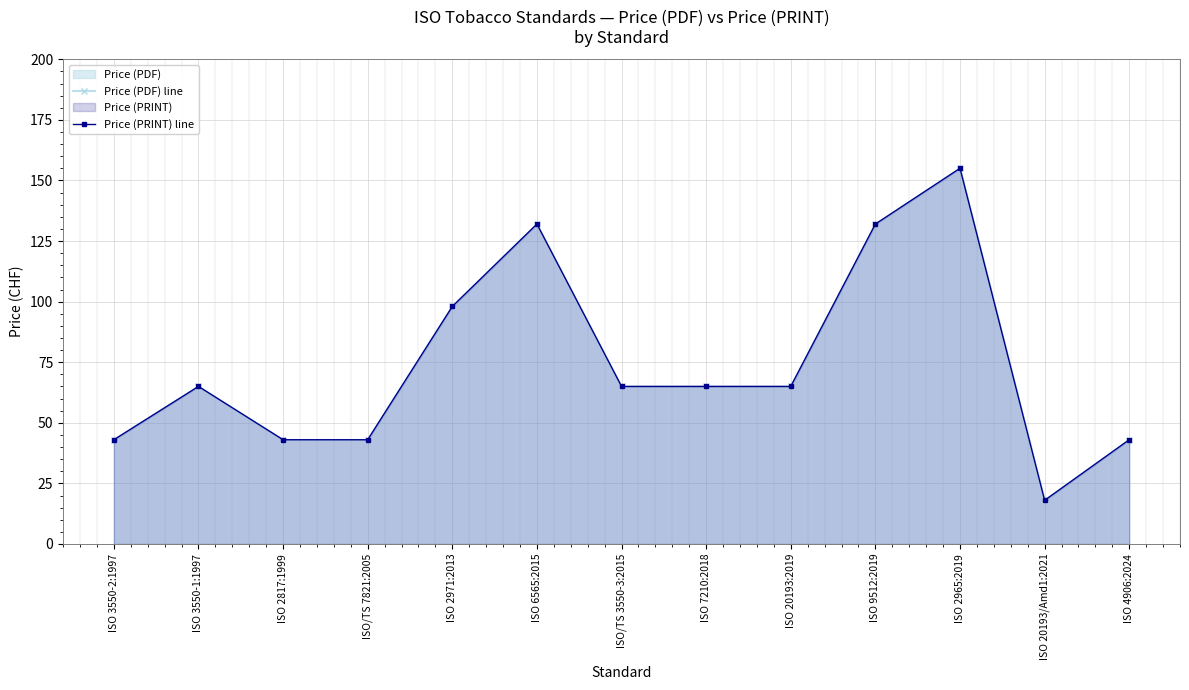

Is it true that Price (PDF) line equals 65 at ISO/TS 3550-3:2015?

True